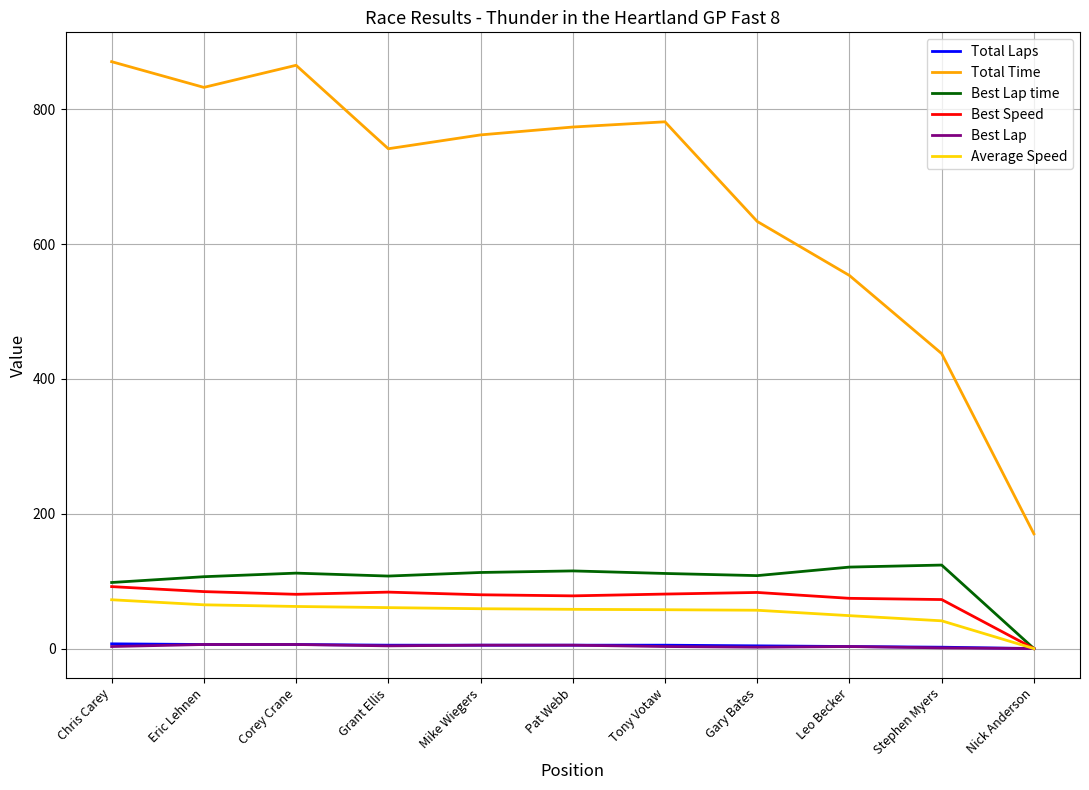

What is the sum of all Total Time values?

7420.3